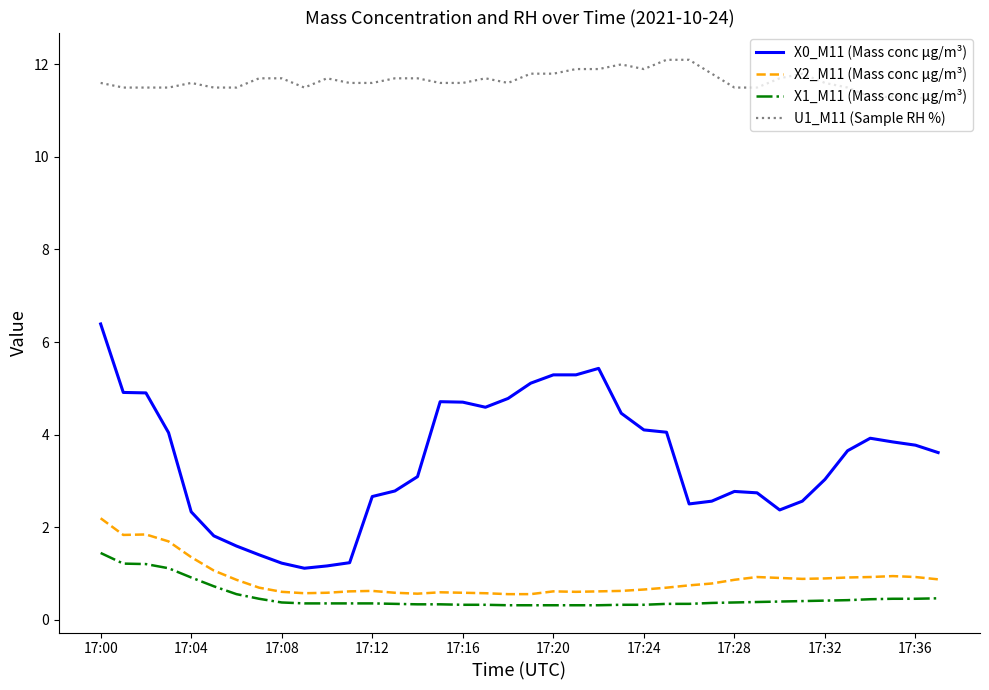

What is the difference between the maximum and minimum values in the U1_M11 (Sample RH %) series?

0.9